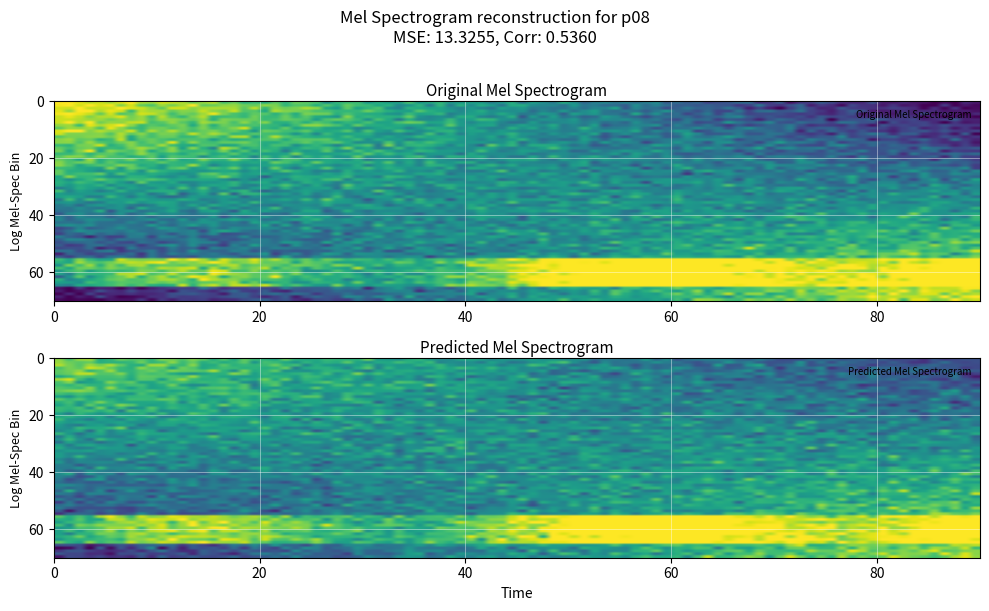

What is the difference between the maximum and minimum values?

1